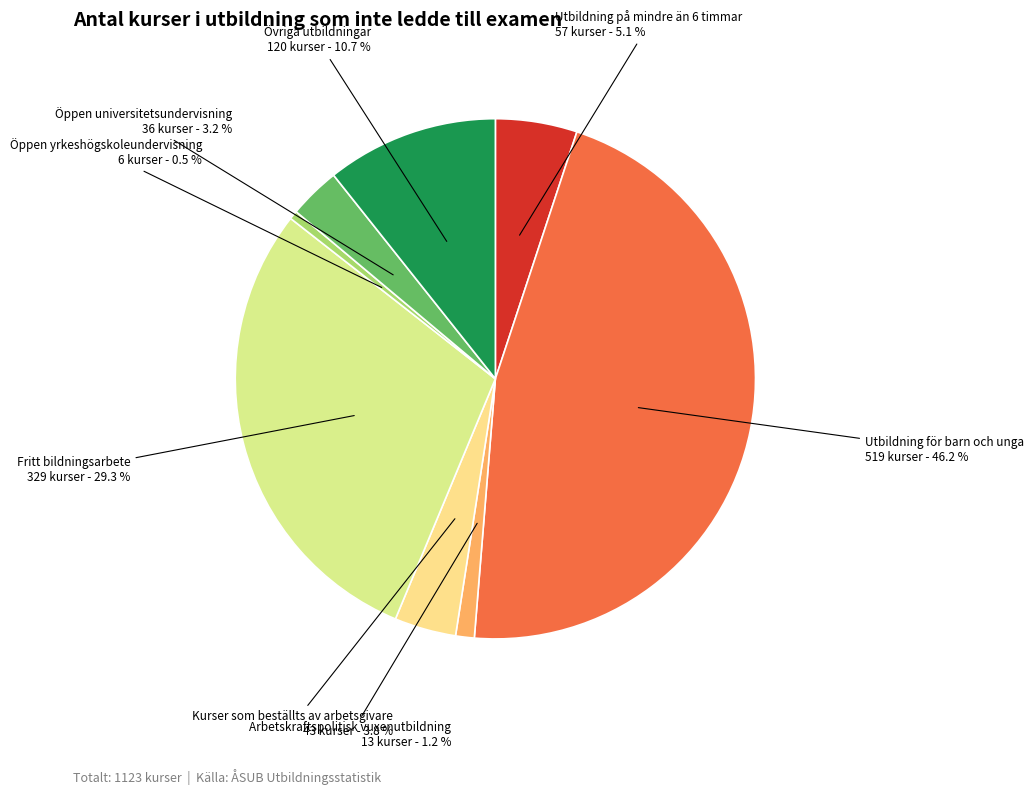

What is the smallest slice in the pie chart?

Öppen yrkeshögskoleundervisning